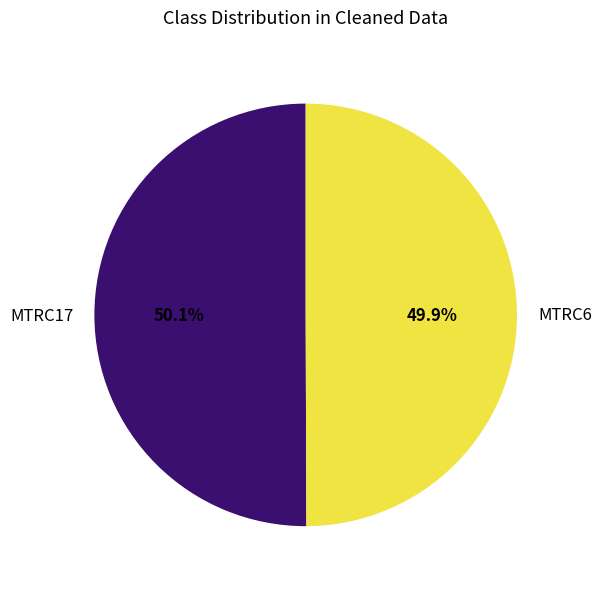

Approximately how many times larger is the value at MTRC6 compared to MTRC17?

1.0